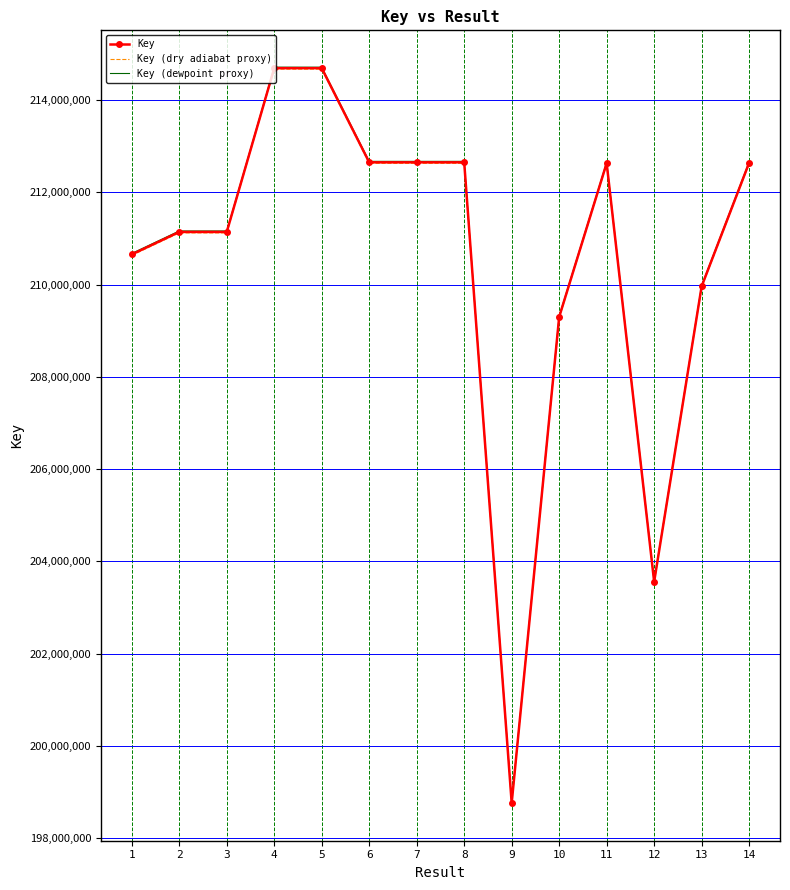

What is the total value across all series at 4?

644077080.0